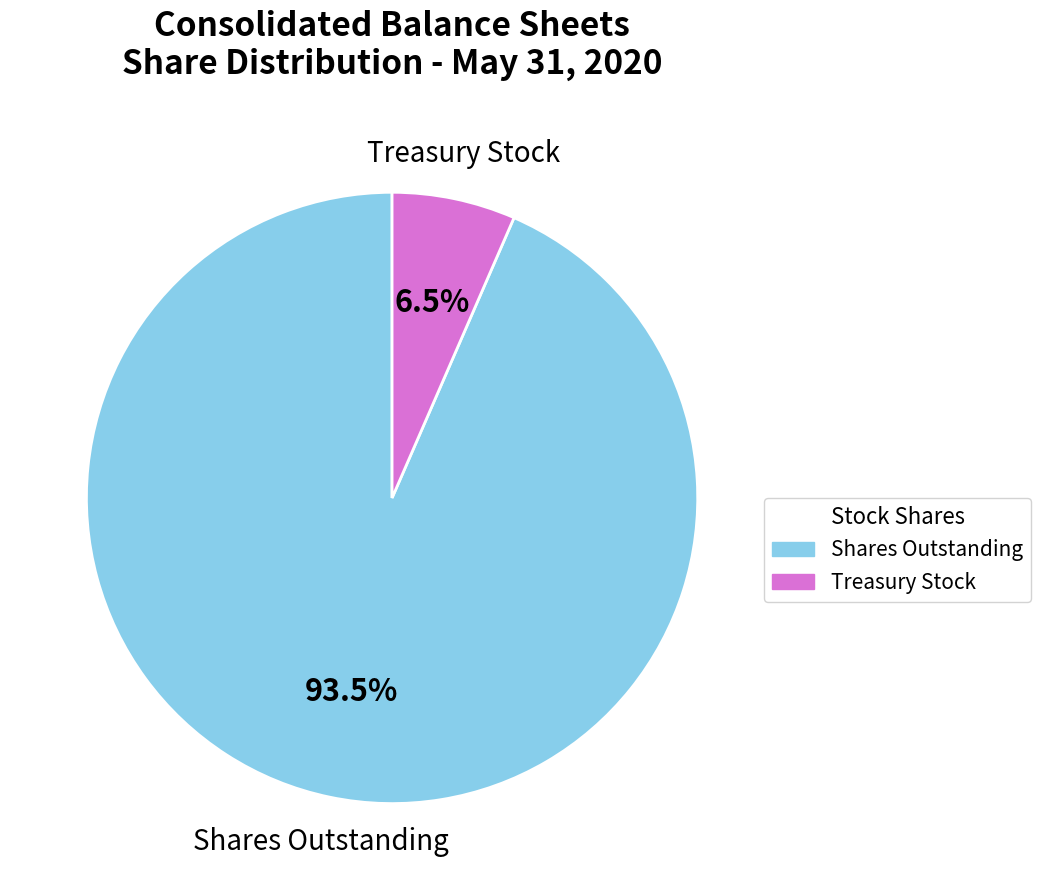

Does any single category account for the majority?

Yes